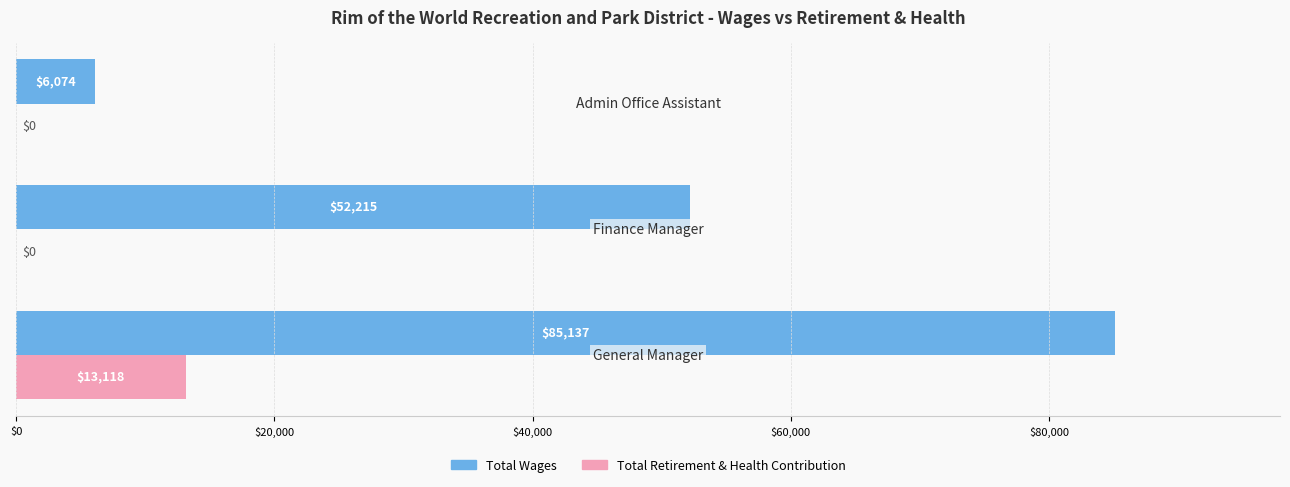

What is the greatest value displayed?

85137